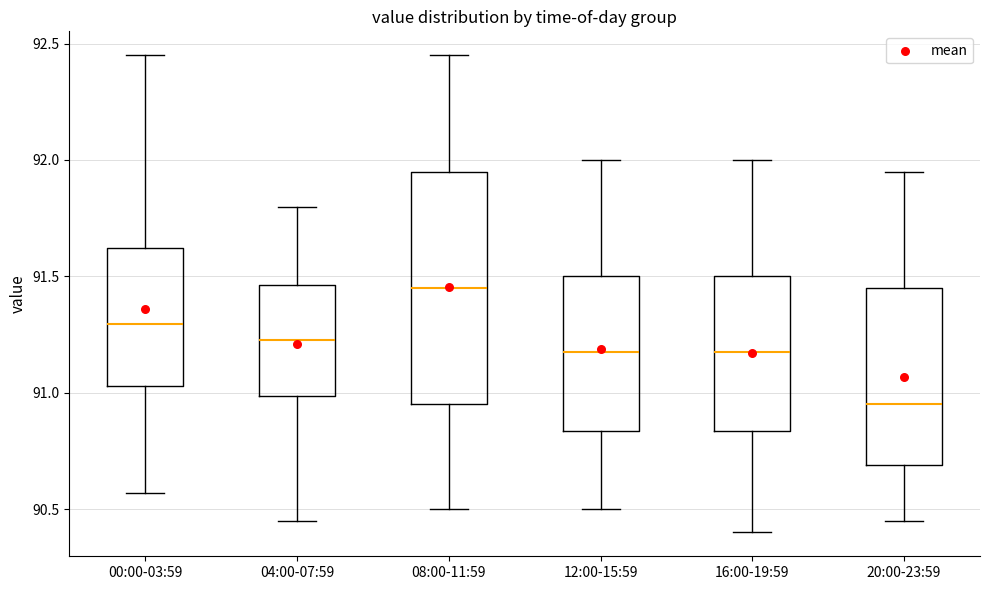

Reading left to right, transcribe this box plot: for each box, give where its median line is, the range the box spans, and where its two whiskers end, as read against the y-axis. The values are not printed on the chart, so give them approximately, as read against the axis.

00:00-03:59: median 91.30, box 91.05 to 91.60, whiskers 90.55 to 92.45
04:00-07:59: median 91.25, box 91.00 to 91.45, whiskers 90.45 to 91.80
08:00-11:59: median 91.45, box 90.95 to 91.95, whiskers 90.50 to 92.45
12:00-15:59: median 91.20, box 90.85 to 91.50, whiskers 90.50 to 92.00
16:00-19:59: median 91.20, box 90.85 to 91.50, whiskers 90.40 to 92.00
20:00-23:59: median 90.95, box 90.70 to 91.45, whiskers 90.45 to 91.95